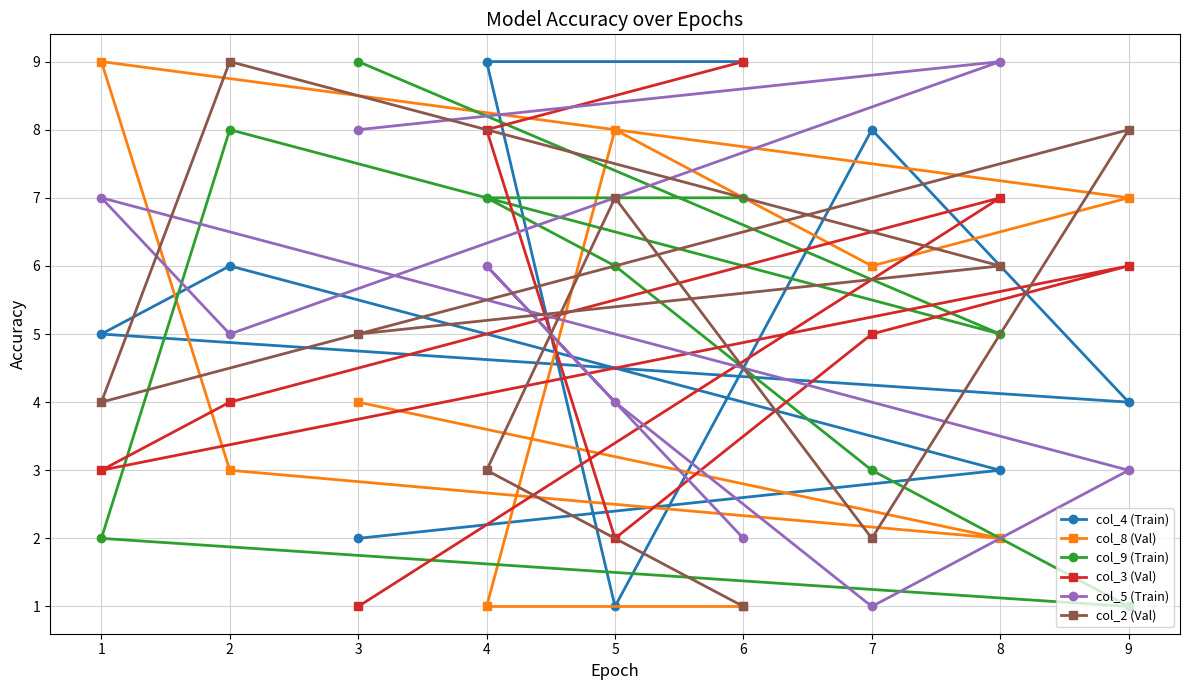

How many interior local valleys does the col_2 (Val) series have?

2